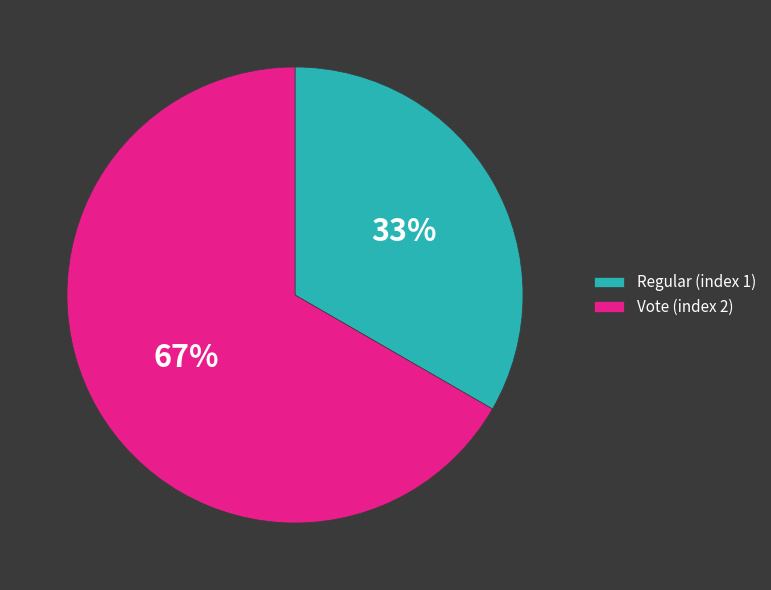

How many segments does this pie chart have?

2